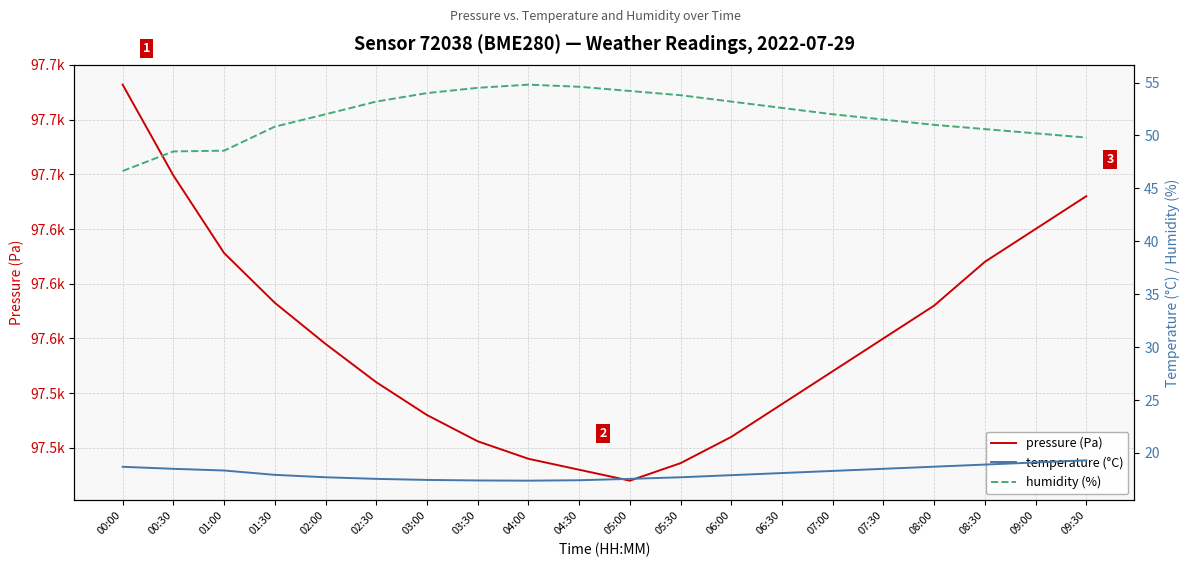

What is the sum of all pressure (Pa) values?

1951479.2